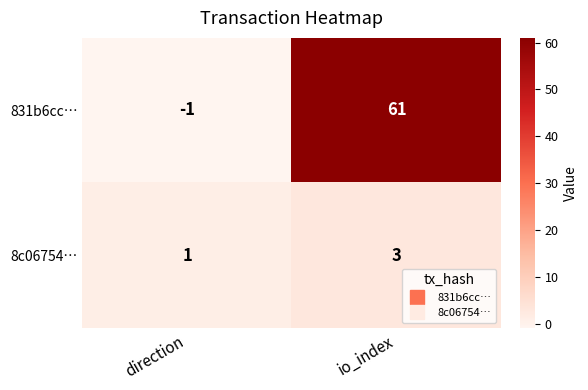

List the series in order of their overall mean, highest first.

831b6cc…, 8c06754…